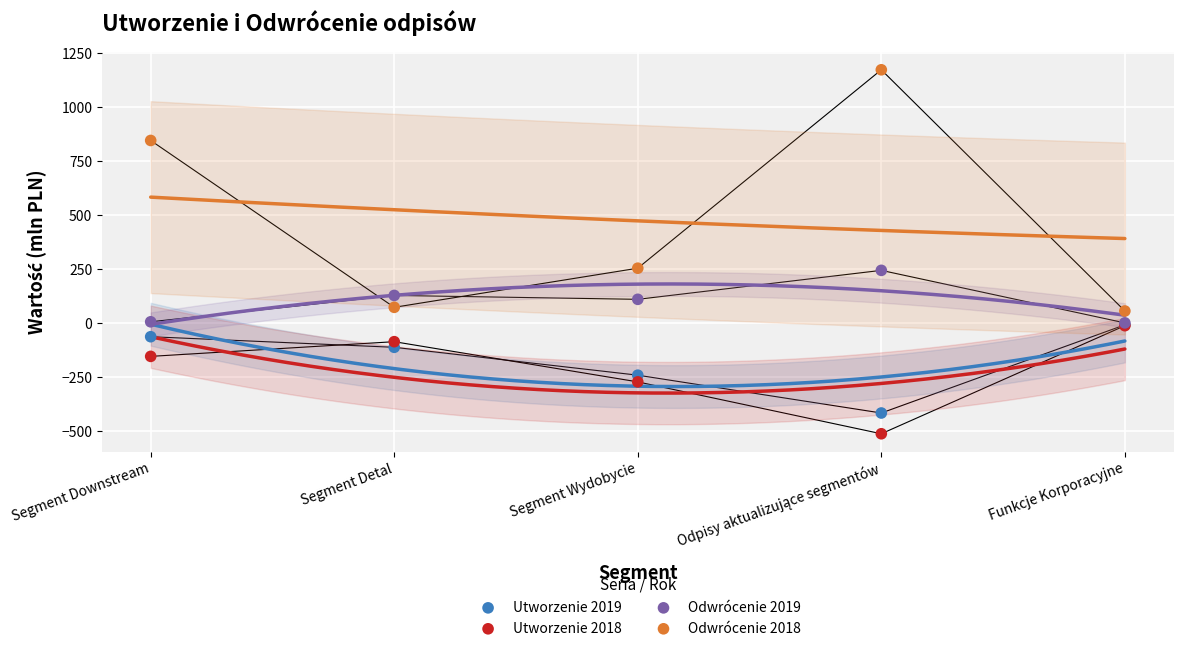

What are all the series names shown in the legend?

Utworzenie 2019, Utworzenie 2018, Odwrócenie 2019, Odwrócenie 2018